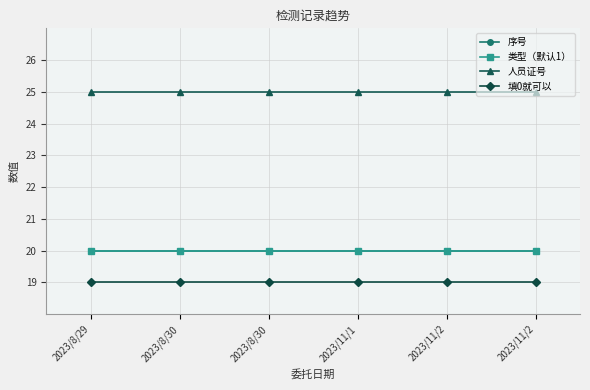

At how many categories does at least one series exceed 22?

6